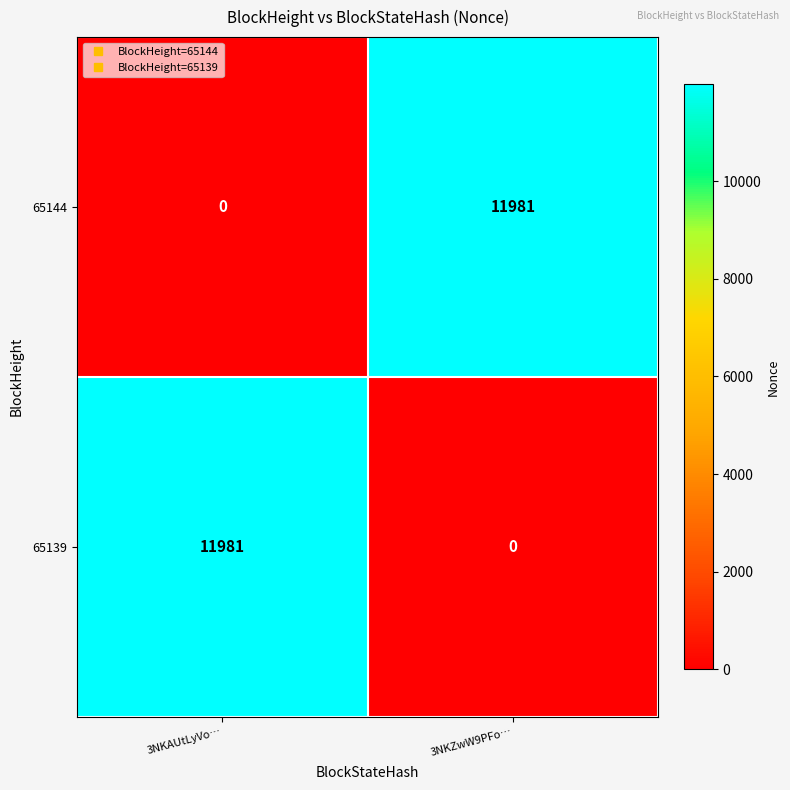

Rank the series at 3NKAUtLyVo… from lowest to highest value.

65144, 65139